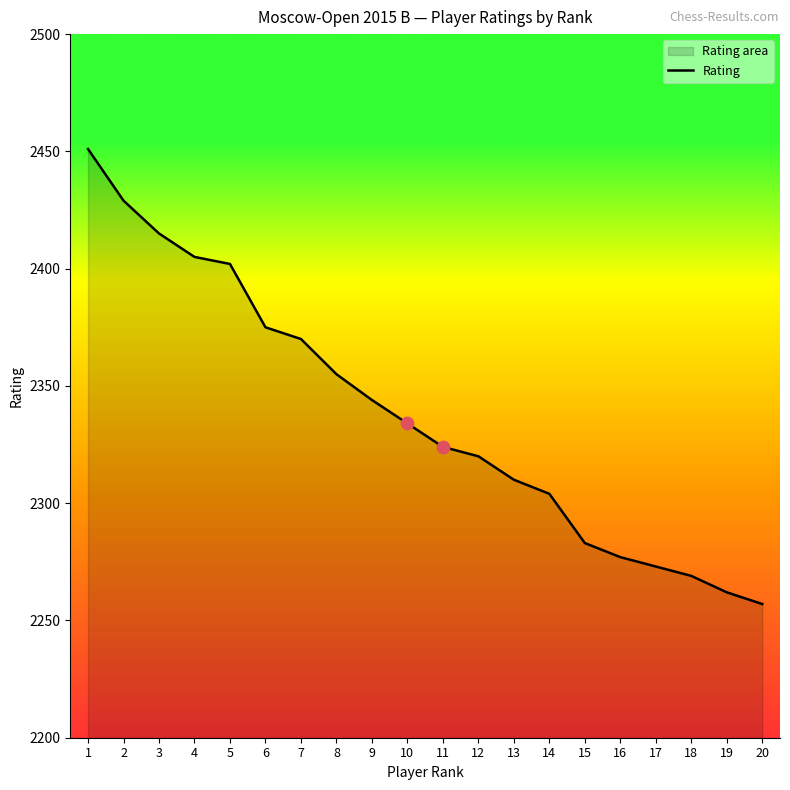

Which has a higher value, 9 or 5?

5